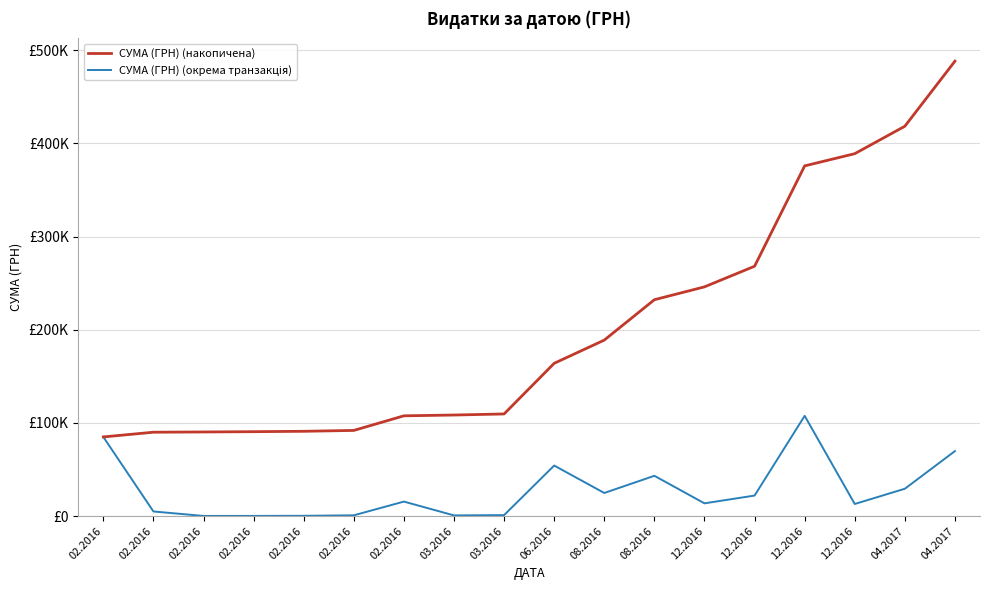

Does the chart have visible grid lines?

Yes